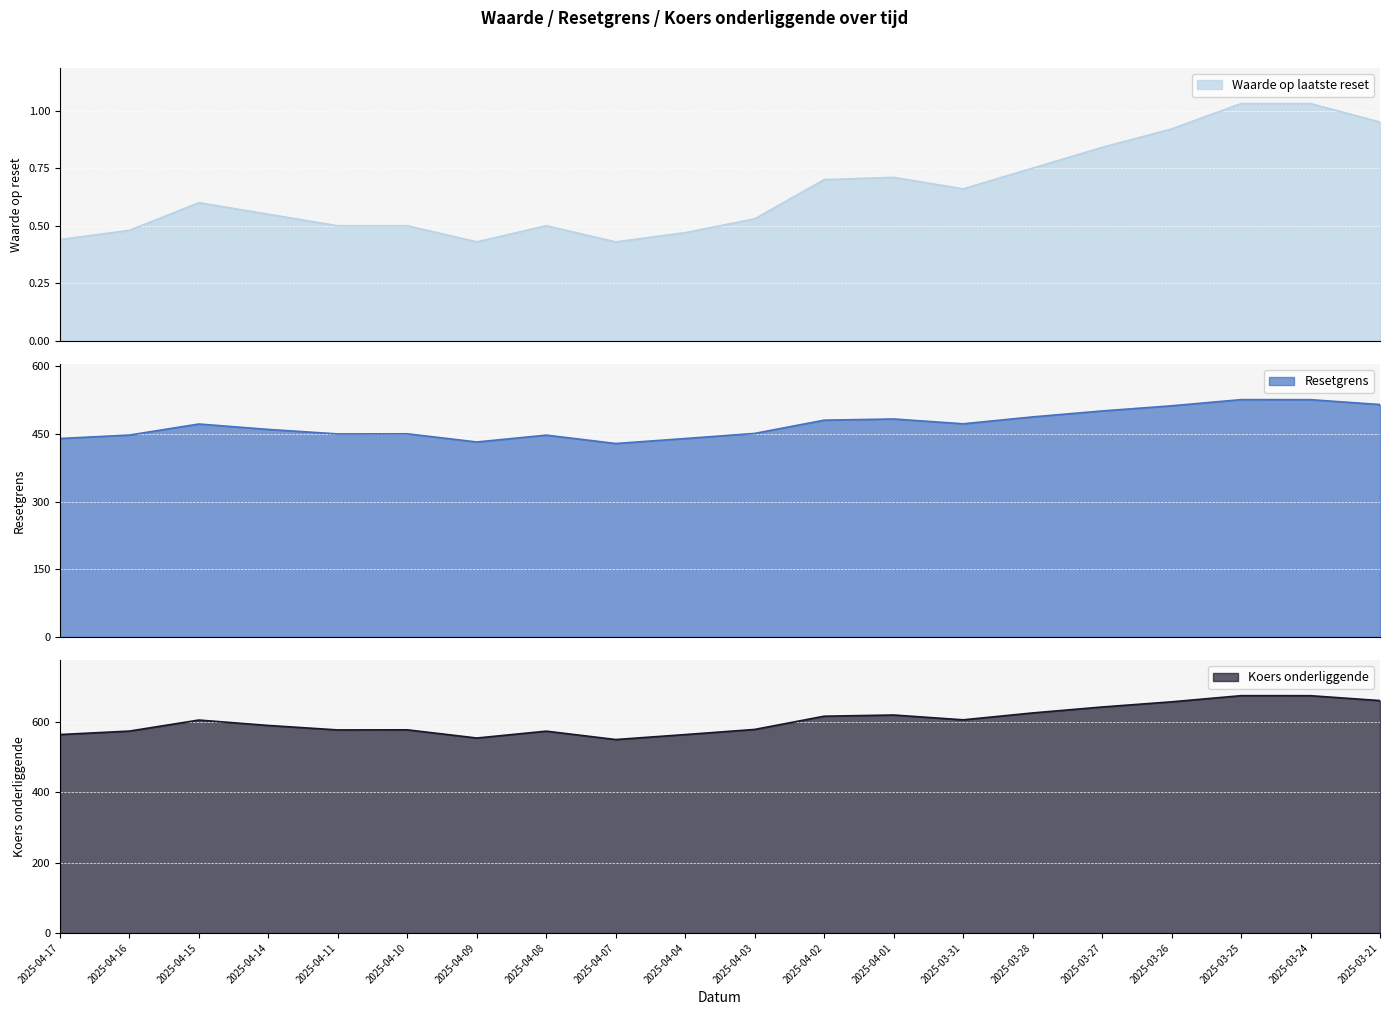

What is the label of the 15th point from the right?

2025-04-10